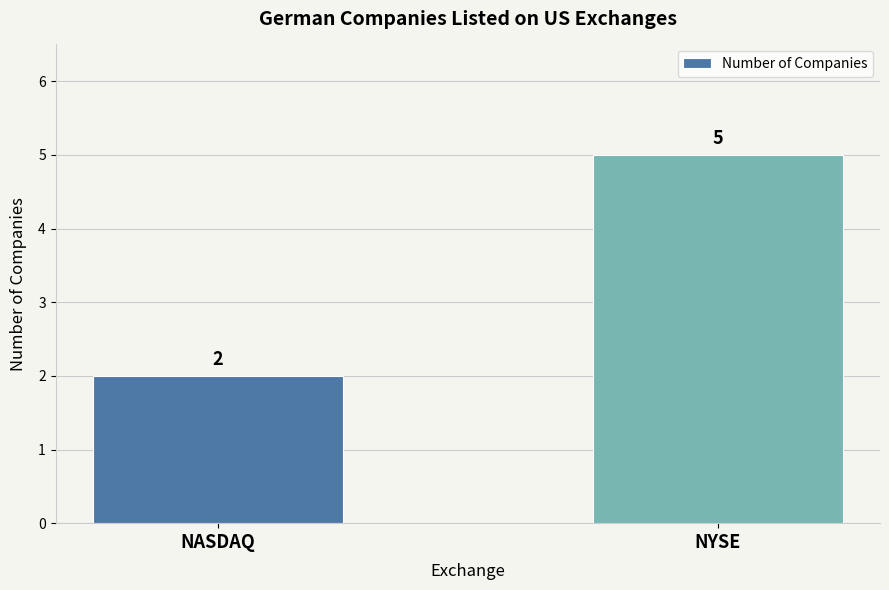

Rank the categories by value from highest to lowest.

NYSE, NASDAQ